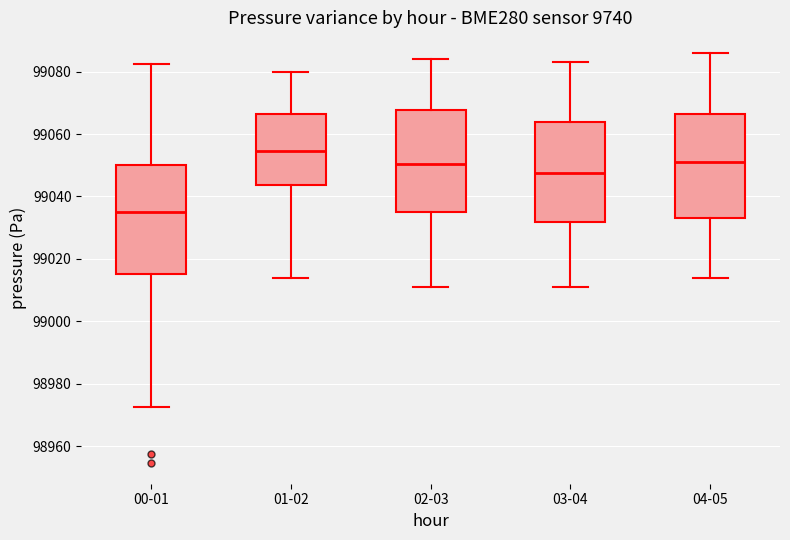

Reading left to right, read every box against the y-axis: the position of its median line, the range the box covers, and the ends of its whiskers. The values are not printed on the chart, so give them approximately, as read against the axis.

00-01: median 99034, box 99016 to 99050, whiskers 98972 to 99082
01-02: median 99054, box 99044 to 99066, whiskers 99014 to 99080
02-03: median 99050, box 99036 to 99068, whiskers 99012 to 99084
03-04: median 99048, box 99032 to 99064, whiskers 99012 to 99084
04-05: median 99052, box 99034 to 99066, whiskers 99014 to 99086